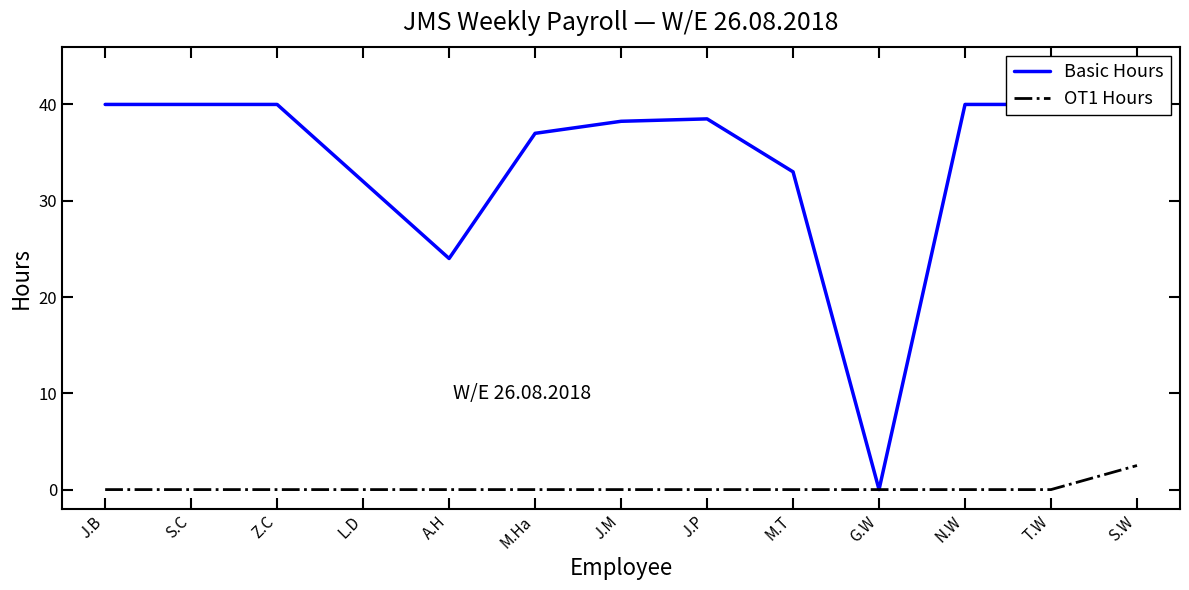

Rank the series by their maximum value, from highest to lowest.

Basic Hours, OT1 Hours